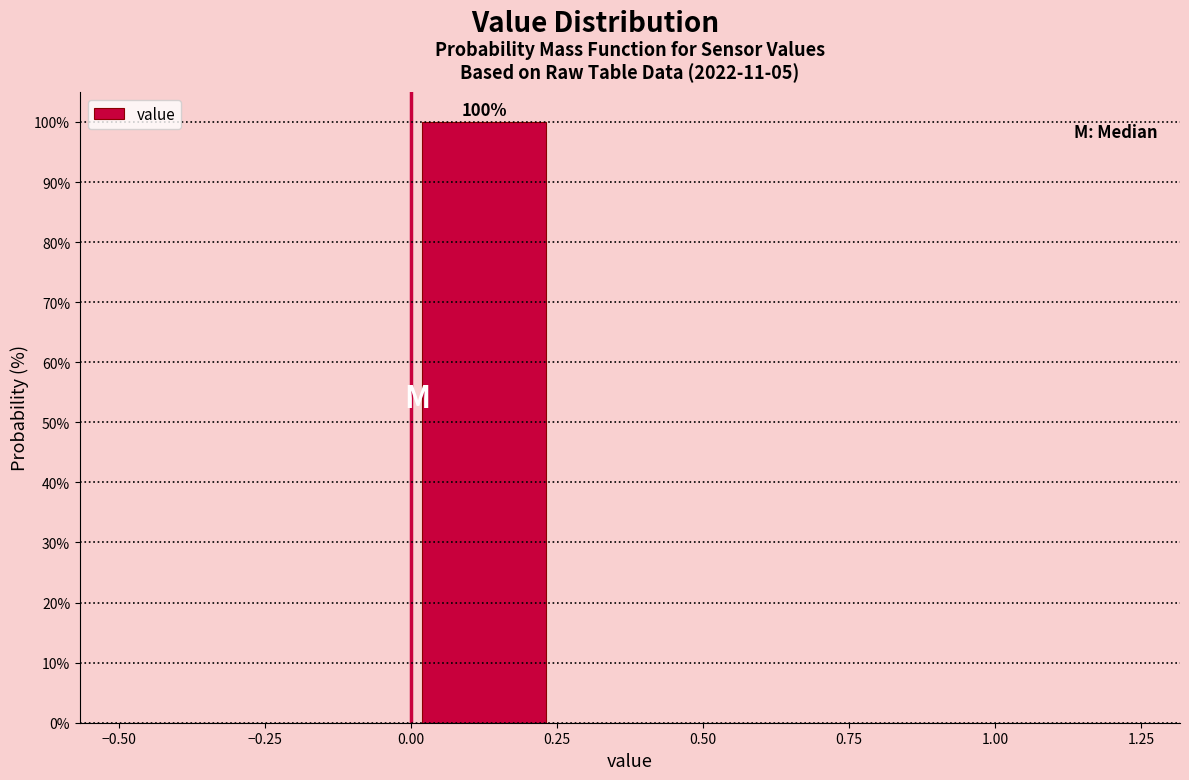

Which range on the x-axis has the tallest bar?

0.00 to 0.25